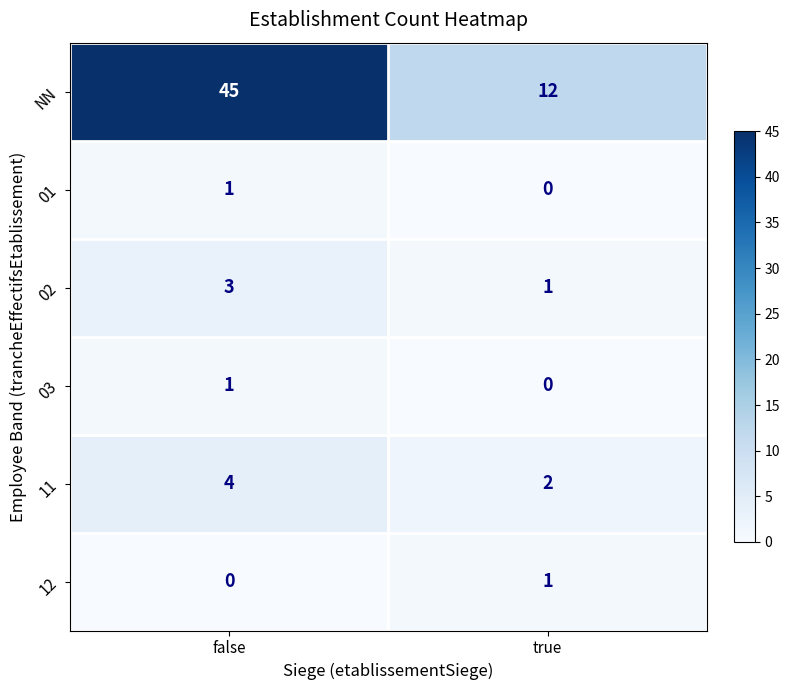

Reading right to left, extract all data points from this chart.

NN: 12	45
01: 0	1
02: 1	3
03: 0	1
11: 2	4
12: 1	0